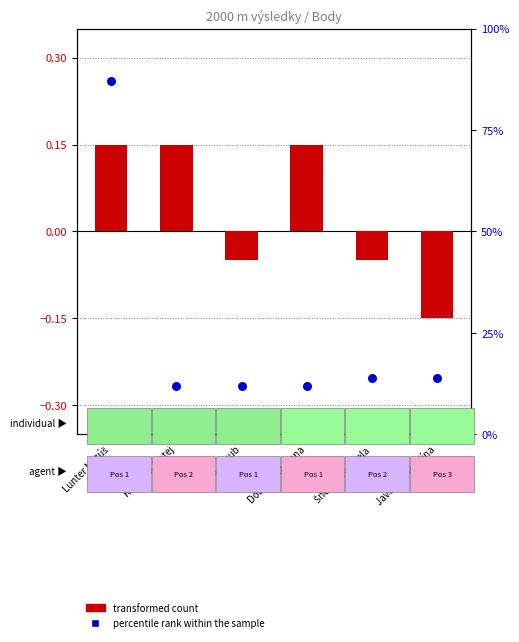

At how many categories does at least one series exceed 67?

1